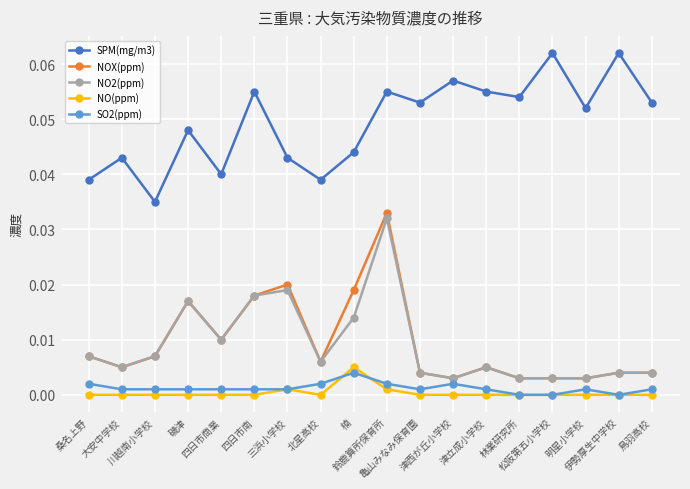

Which series has the largest total across all categories?

SPM(mg/m3)